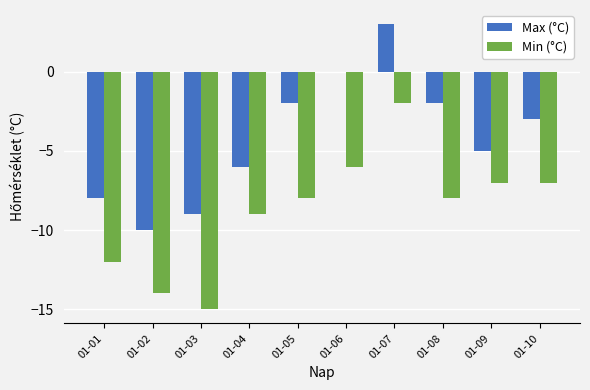

How many values in the Min (°C) series exceed -8?

4